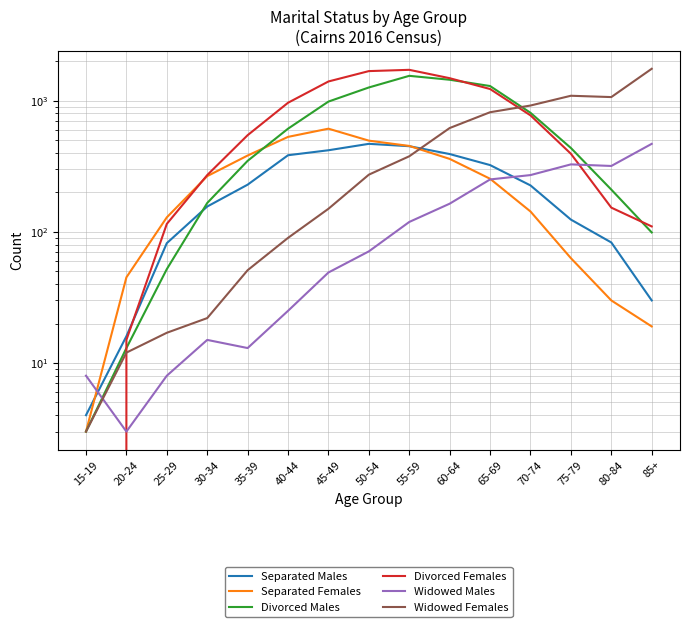

Rank the series by their maximum value, from lowest to highest.

Separated Males, Widowed Males, Separated Females, Divorced Males, Divorced Females, Widowed Females